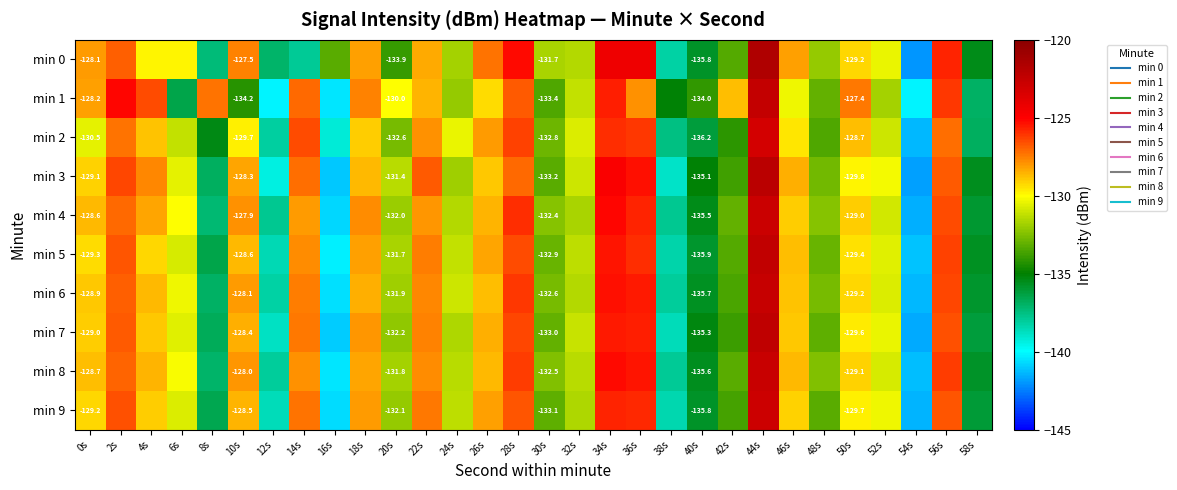

What is the greatest value displayed?

-121.6